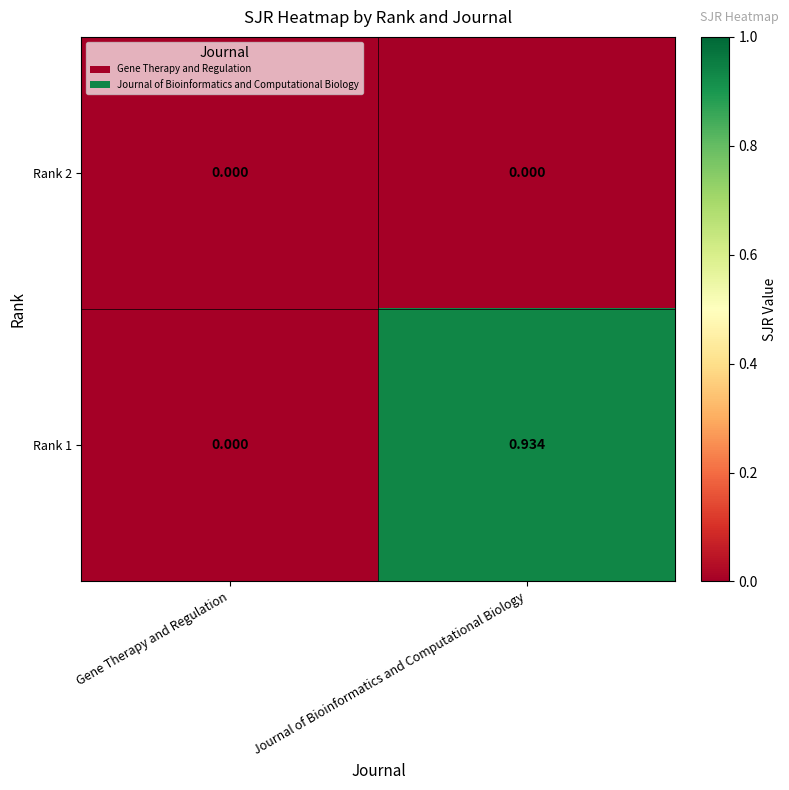

At which label is Rank 1 closest to 0?

Gene Therapy and Regulation